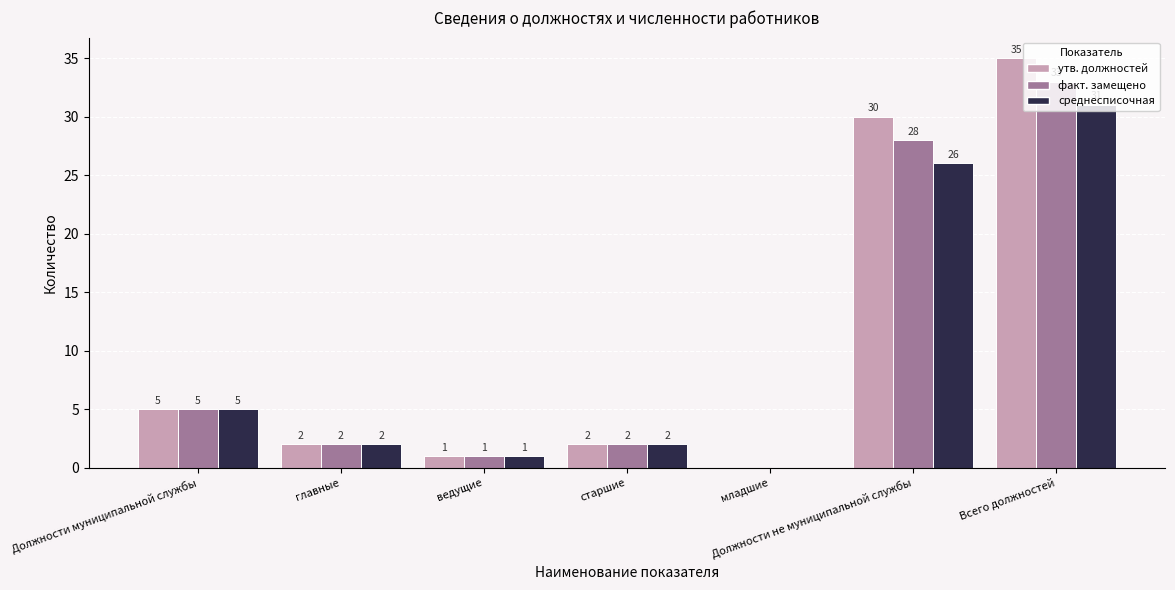

What is the total value across all series at Всего должностей?

99